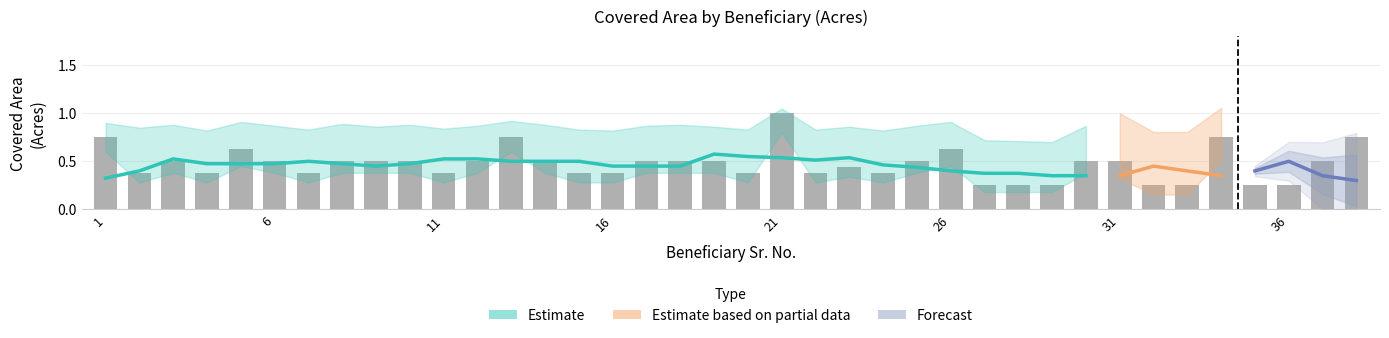

Which category has the lowest value across all series?

27